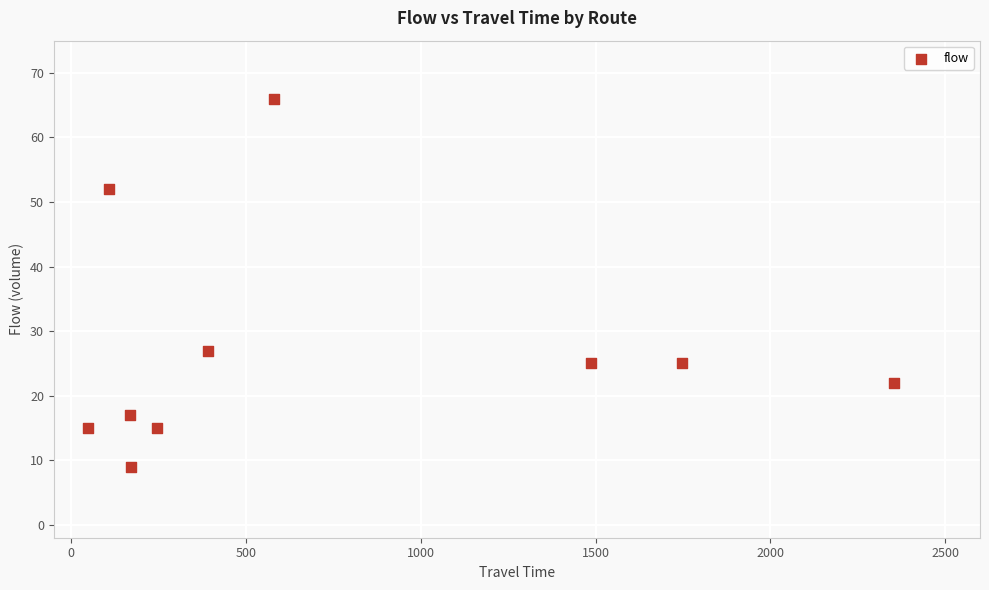

What Y value in the scatter plot is closest to 37?

27